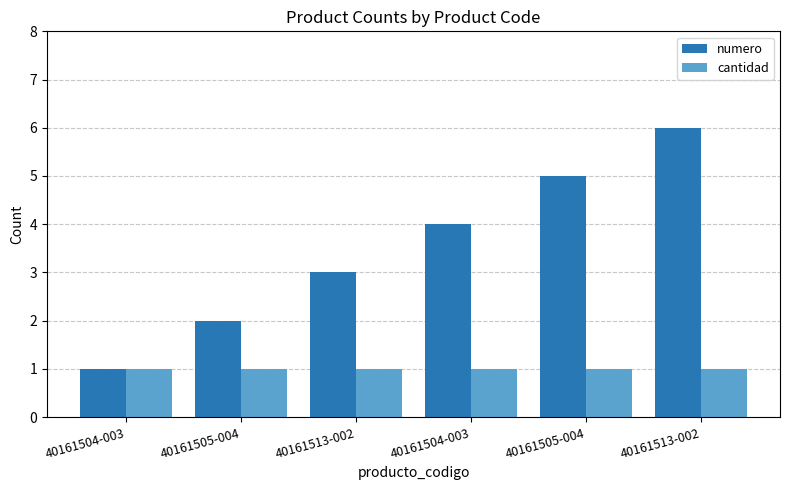

What are all the series names shown in the legend?

numero, cantidad